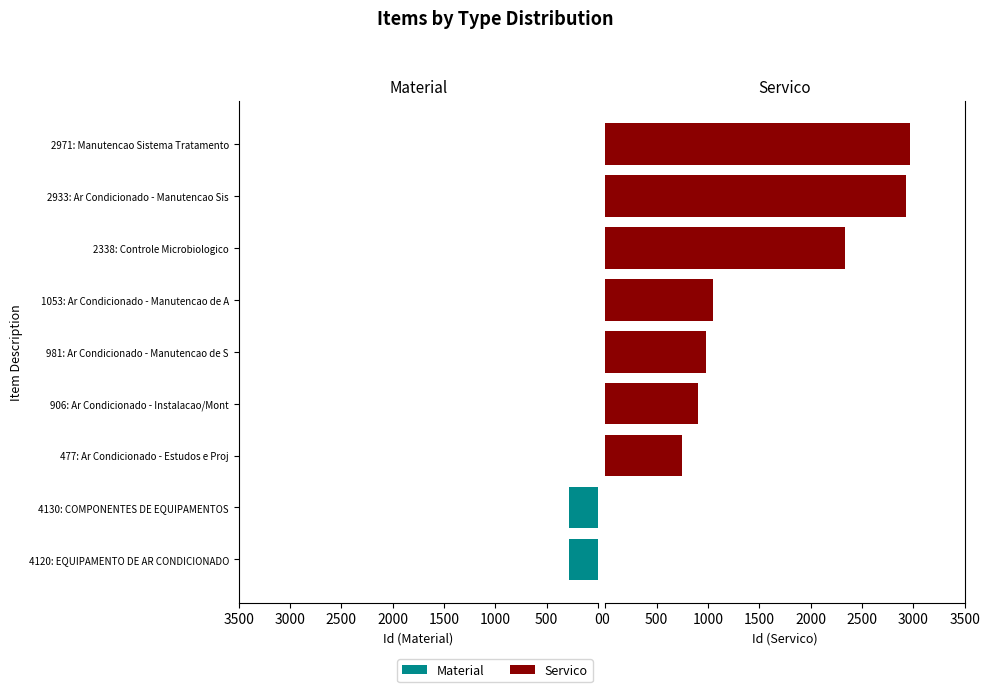

The chart shows a value of 709 at 3000. True or false?

False